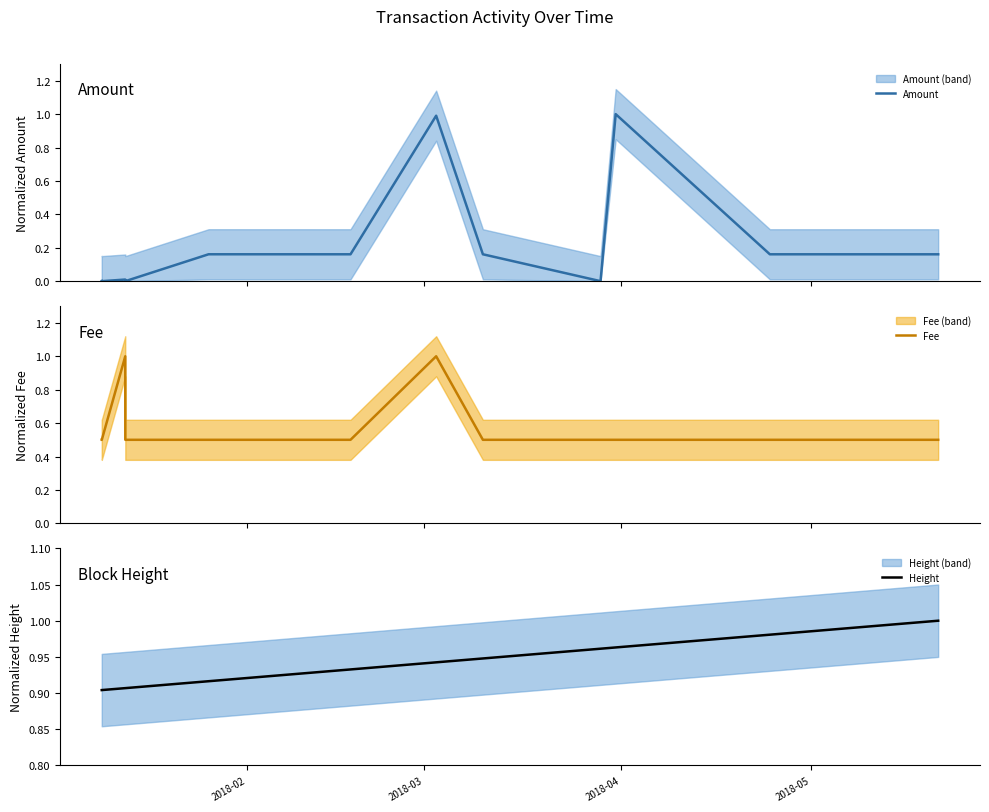

Rank the series by their average value, from highest to lowest.

Height, Fee, Amount